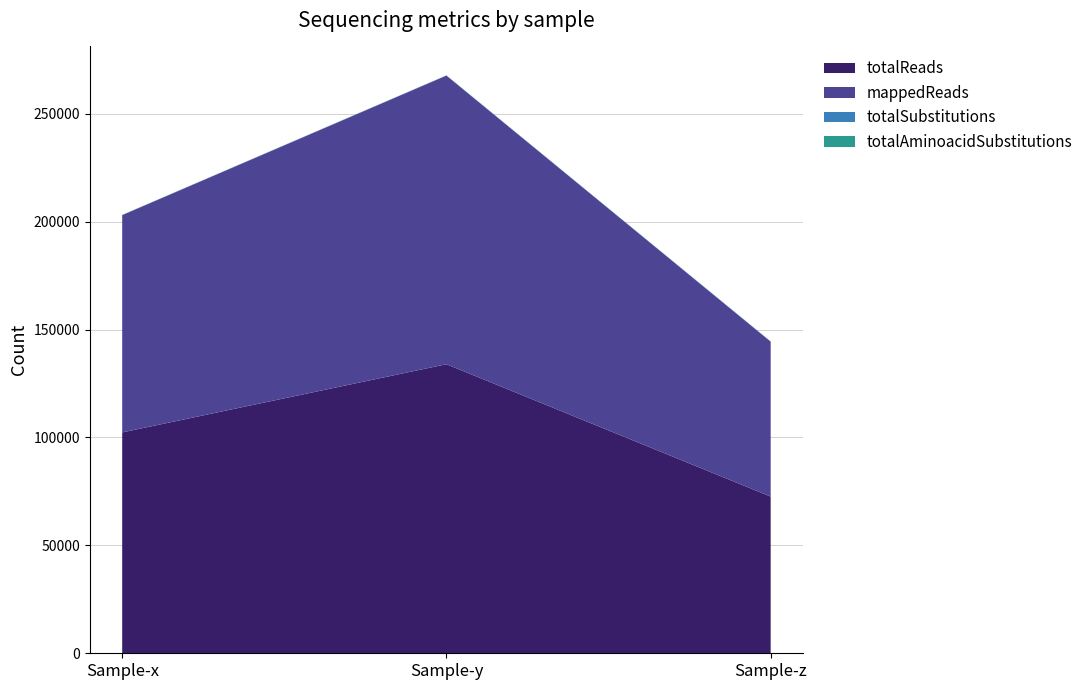

Reading left to right, transcribe all the data shown in this chart.

totalReads: Sample-x=102352	Sample-y=133956	Sample-z=72614
mappedReads: Sample-x=100689	Sample-y=133748	Sample-z=71787
totalSubstitutions: Sample-x=74	Sample-y=69	Sample-z=73
totalAminoacidSubstitutions: Sample-x=56	Sample-y=53	Sample-z=57